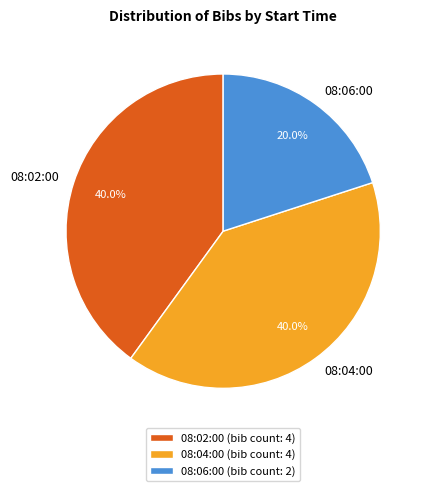

Does 08:02:00 account for over 50% of the chart?

No